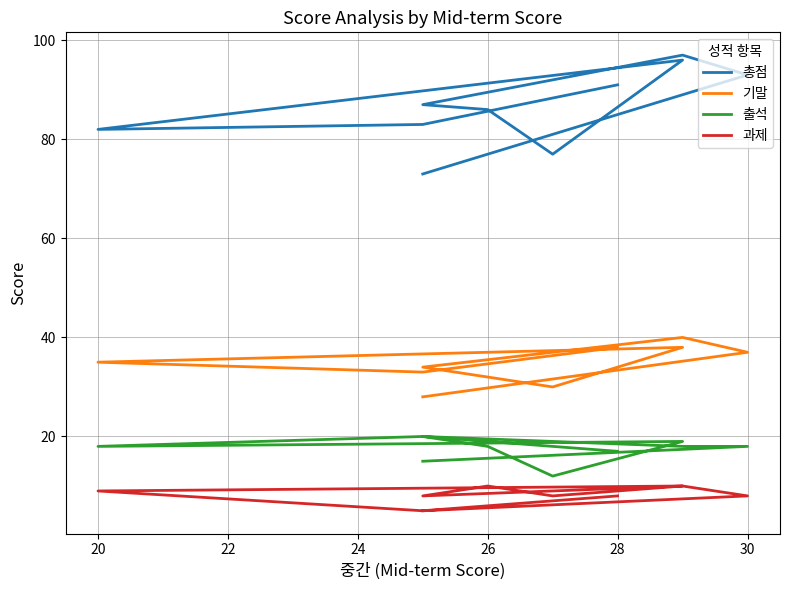

True or false: 과제 has more than 1 interior local peaks.

True